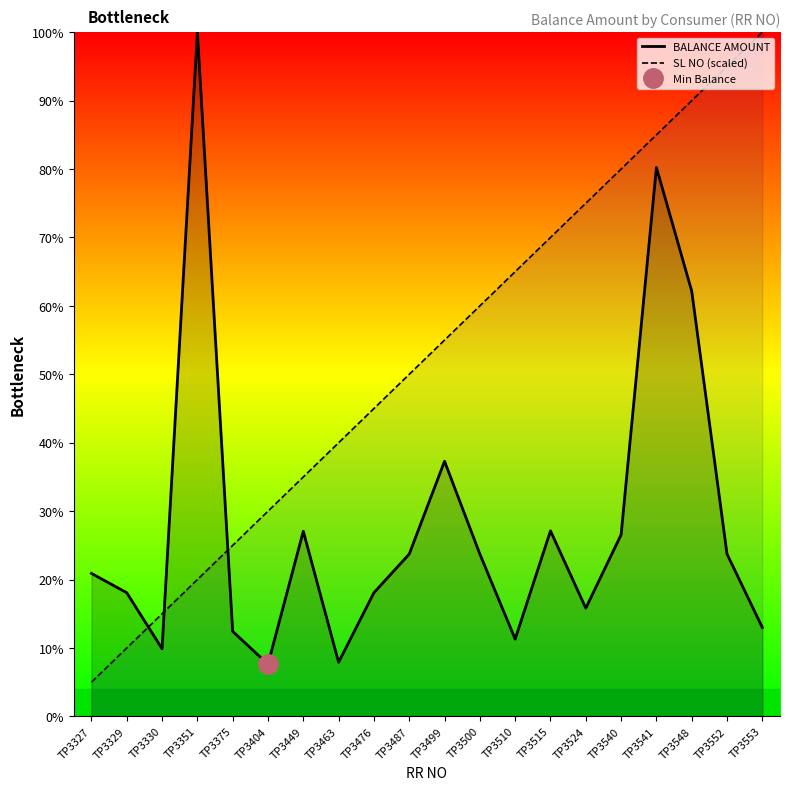

At how many categories does at least one series exceed 77?

6